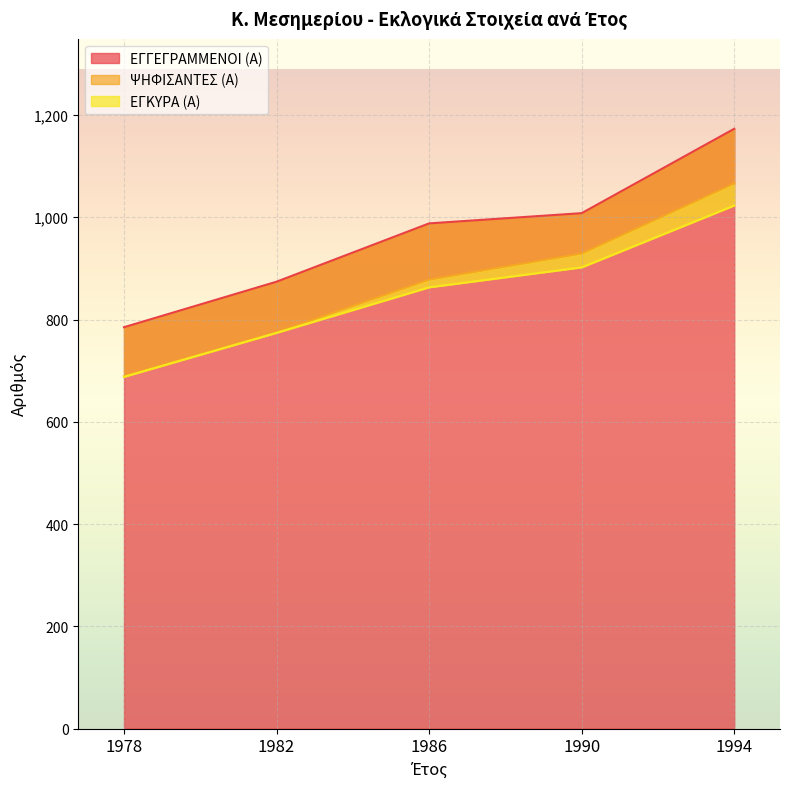

Count the number of data series in this chart.

3